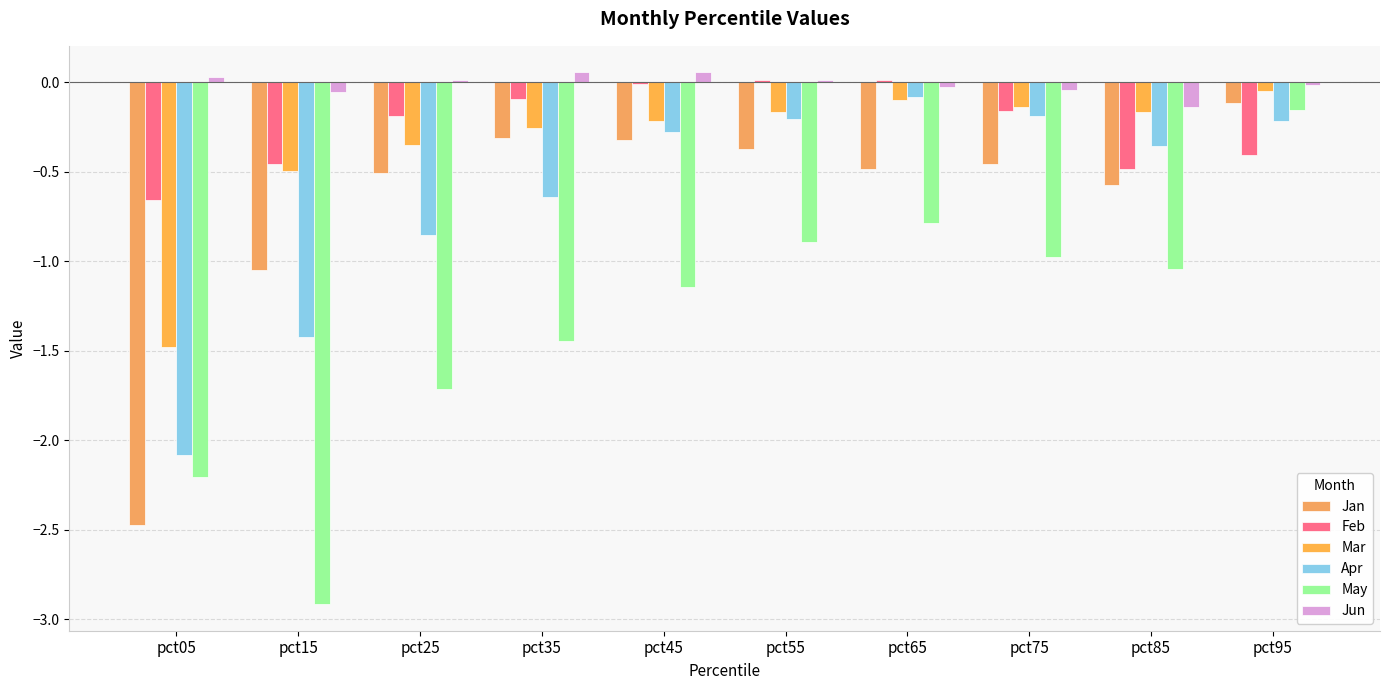

Reading left to right, transcribe all the data shown in this chart.

Jan: pct05=-2.5	pct15=-1.0	pct25=-0.5	pct35=-0.3	pct45=-0.3	pct55=-0.4	pct65=-0.5	pct75=-0.5	pct85=-0.6	pct95=-0.1
Feb: pct05=-0.7	pct15=-0.5	pct25=-0.2	pct35=-0.1	pct45=-0.0	pct55=0.0	pct65=0.0	pct75=-0.2	pct85=-0.5	pct95=-0.4
Mar: pct05=-1.5	pct15=-0.5	pct25=-0.4	pct35=-0.3	pct45=-0.2	pct55=-0.2	pct65=-0.1	pct75=-0.1	pct85=-0.2	pct95=-0.0
Apr: pct05=-2.1	pct15=-1.4	pct25=-0.9	pct35=-0.6	pct45=-0.3	pct55=-0.2	pct65=-0.1	pct75=-0.2	pct85=-0.4	pct95=-0.2
May: pct05=-2.2	pct15=-2.9	pct25=-1.7	pct35=-1.4	pct45=-1.1	pct55=-0.9	pct65=-0.8	pct75=-1.0	pct85=-1.0	pct95=-0.2
Jun: pct05=0.0	pct15=-0.1	pct25=0.0	pct35=0.1	pct45=0.1	pct55=0.0	pct65=-0.0	pct75=-0.0	pct85=-0.1	pct95=-0.0